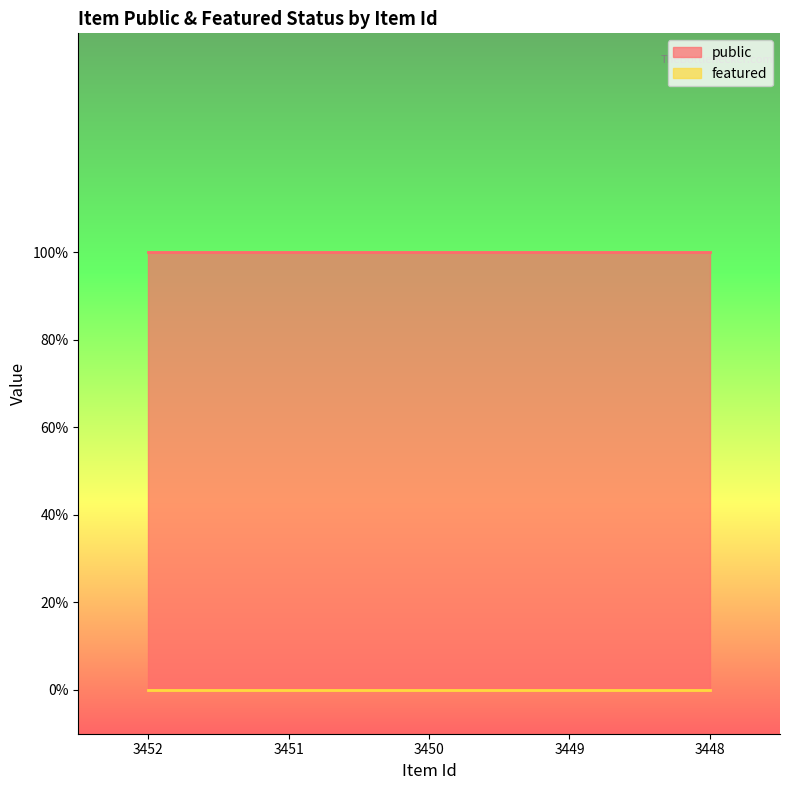

What is the average value of the public series?

1